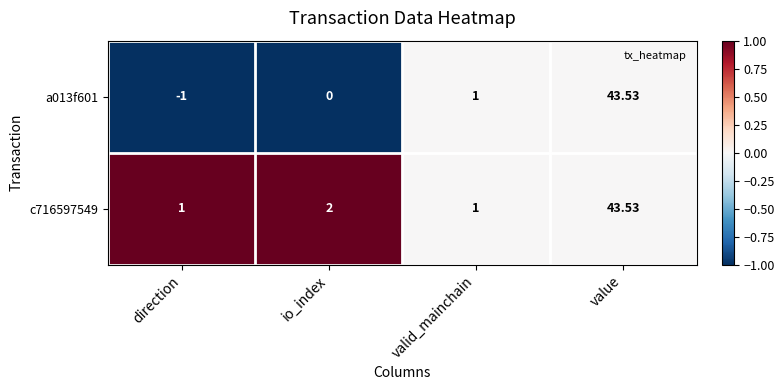

At which label does a013f601 reach its peak?

value